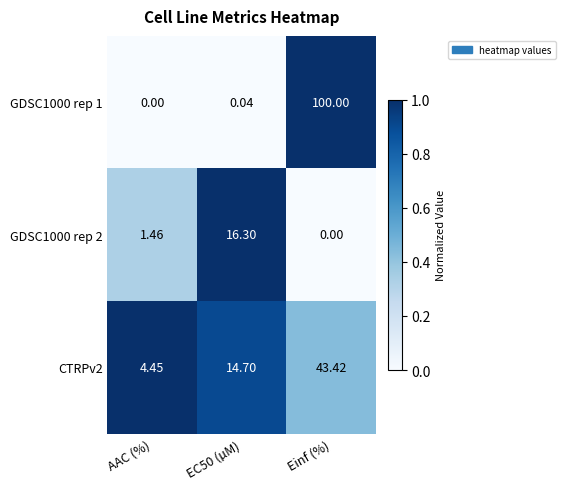

At which label does CTRPv2 reach its peak?

Einf (%)